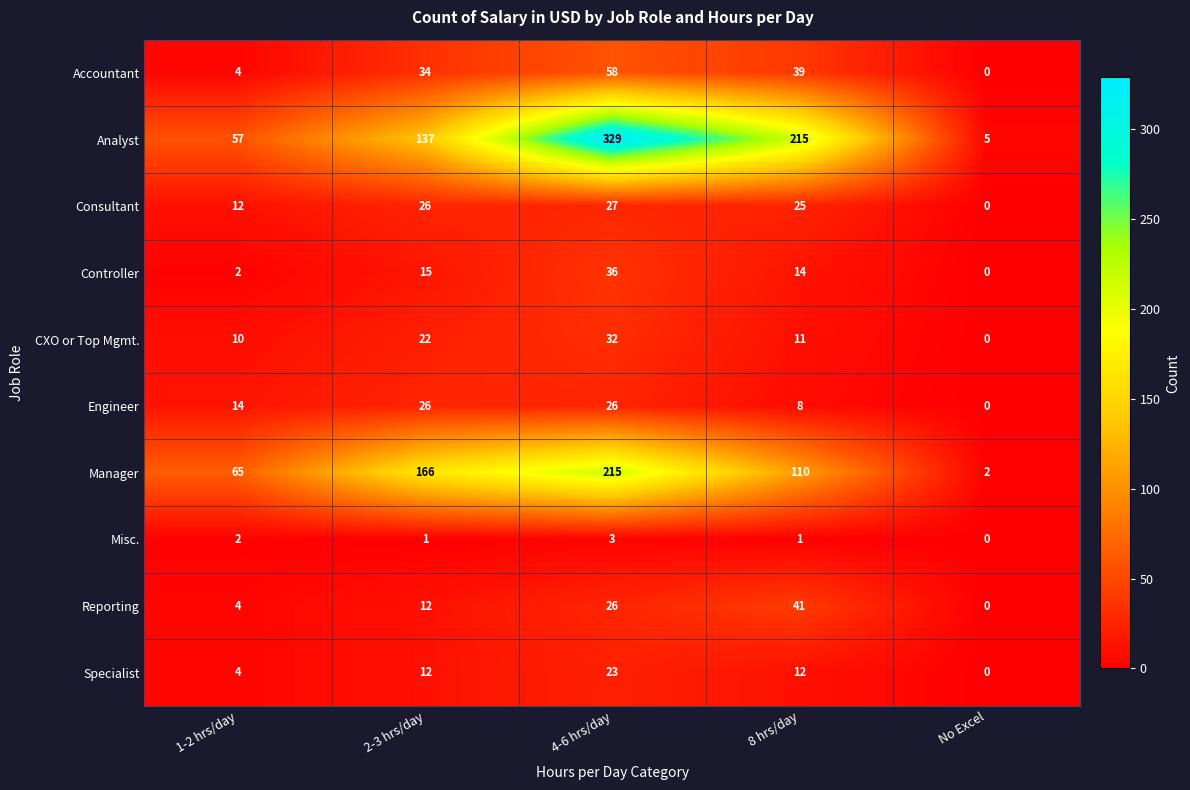

Which series has the largest range (max minus min)?

Analyst